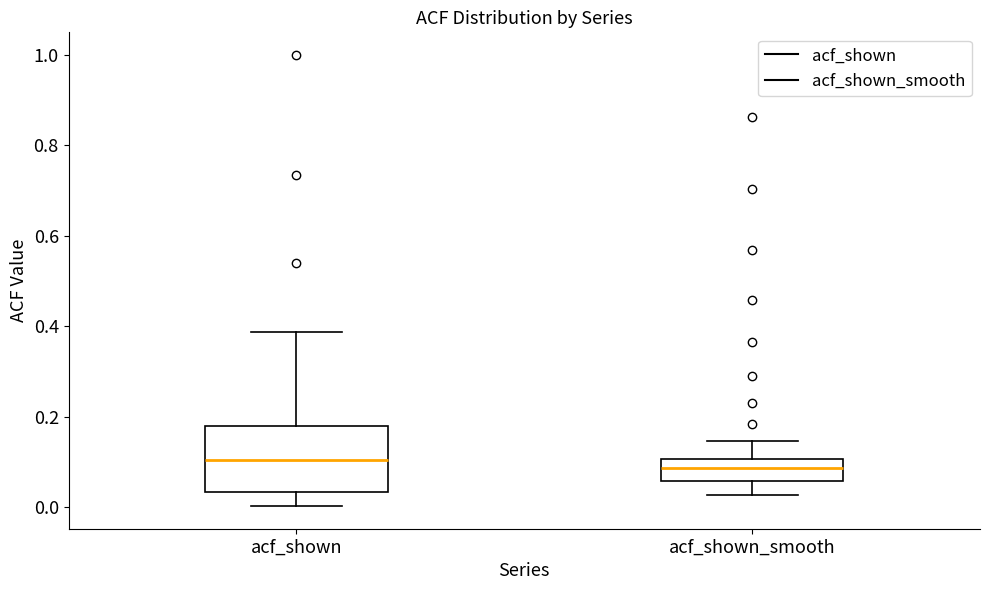

Reading left to right, read every box against the y-axis: the position of its median line, the range the box covers, and the ends of its whiskers. The values are not printed on the chart, so give them approximately, as read against the axis.

acf_shown: median 0.10, box 0.04 to 0.18, whiskers 0.00 to 0.38
acf_shown_smooth: median 0.08, box 0.06 to 0.10, whiskers 0.02 to 0.14